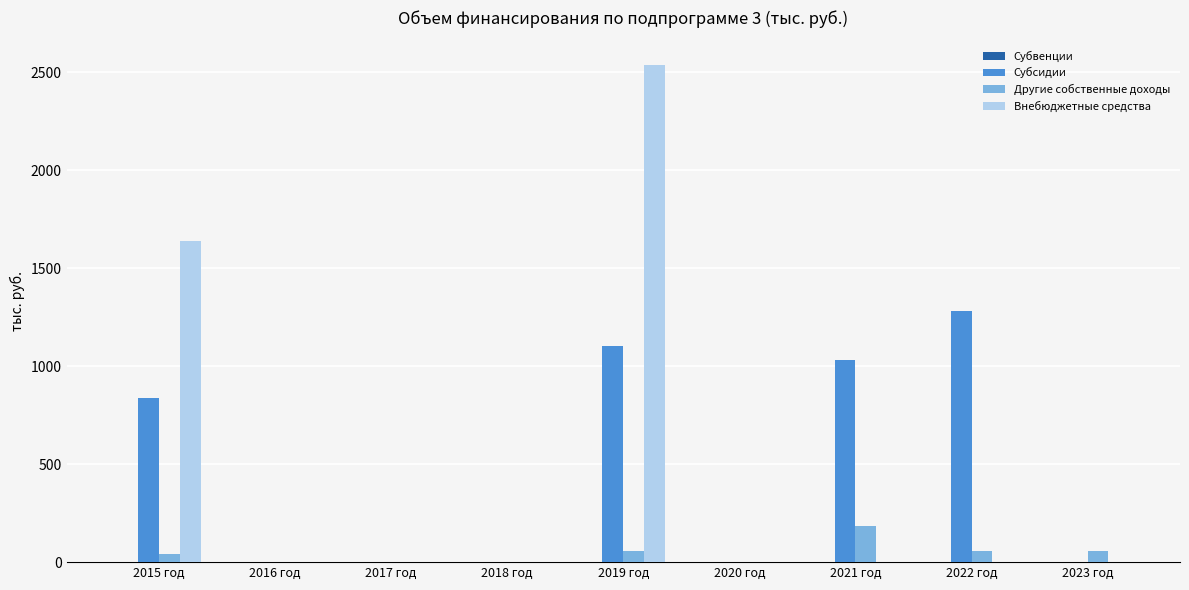

Reading right to left, transcribe all the data shown in this chart.

Субсидии: 2023 год=0.0	2022 год=1284.6	2021 год=1032.2	2020 год=0.0	2019 год=1105.1	2018 год=0.0	2017 год=0.0	2016 год=0.0	2015 год=837.9
Другие собственные доходы: 2023 год=58.2	2022 год=58.2	2021 год=186.1	2020 год=0.0	2019 год=58.2	2018 год=0.0	2017 год=0.0	2016 год=0.0	2015 год=44.1
Внебюджетные средства: 2023 год=0.0	2022 год=0.0	2021 год=0.0	2020 год=0.0	2019 год=2536.8	2018 год=0.0	2017 год=0.0	2016 год=0.0	2015 год=1638.0